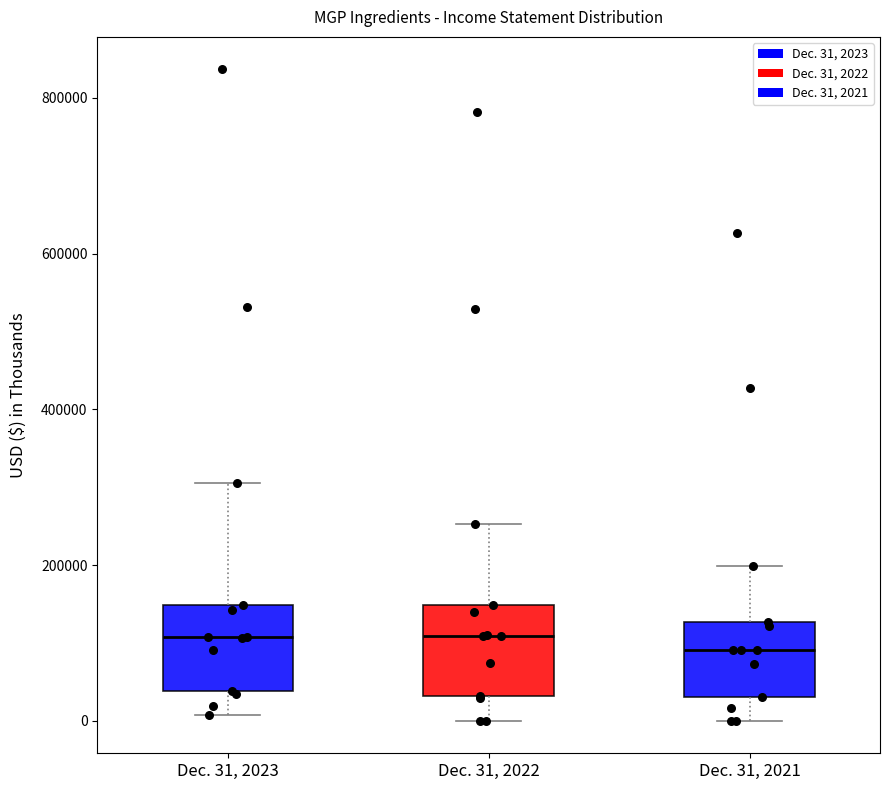

Reading left to right, read every box against the y-axis: the position of its median line, the range the box covers, and the ends of its whiskers. The values are not printed on the chart, so give them approximately, as read against the axis.

Dec. 31, 2023: median 100000, box 40000 to 140000, whiskers 0 to 300000
Dec. 31, 2022: median 100000, box 40000 to 140000, whiskers 0 to 260000
Dec. 31, 2021: median 100000, box 40000 to 120000, whiskers 0 to 200000